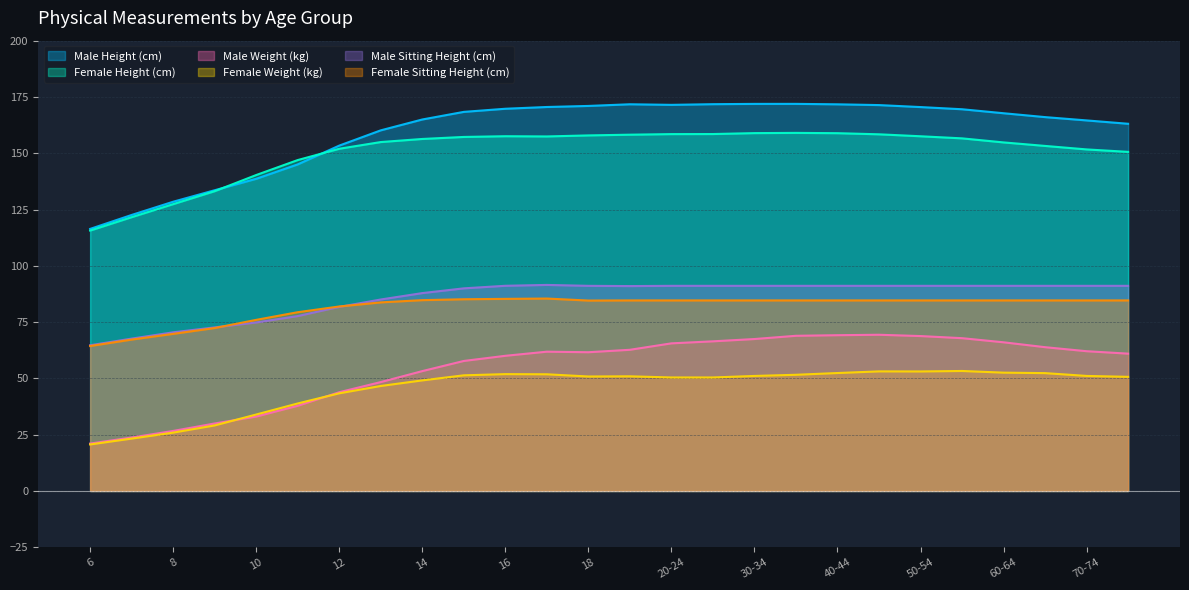

Does the chart have visible grid lines?

Yes